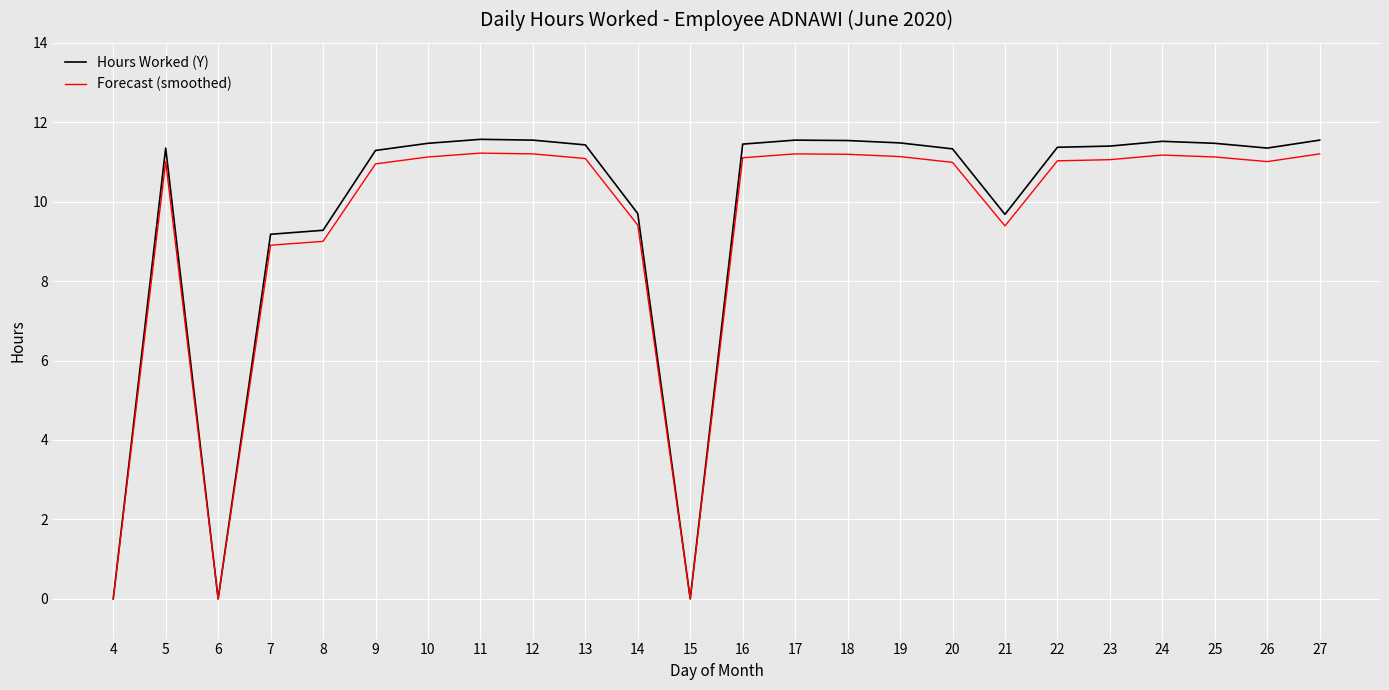

What is the difference between the highest and lowest values at 22?

0.3